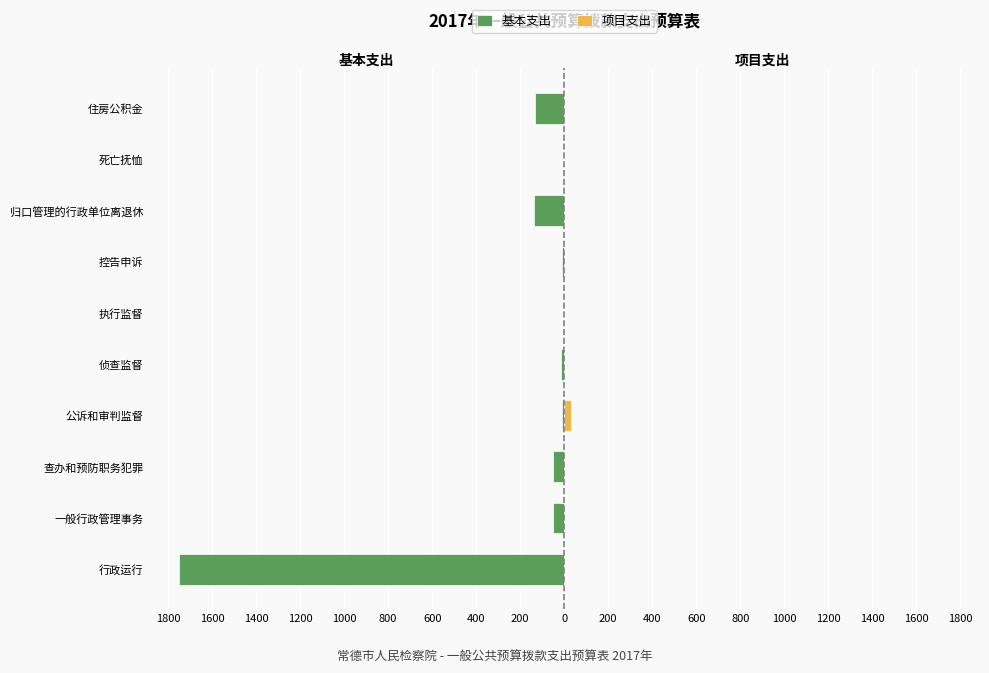

What is the value of the 基本支出 bar at the 6th from the left?

-2.0